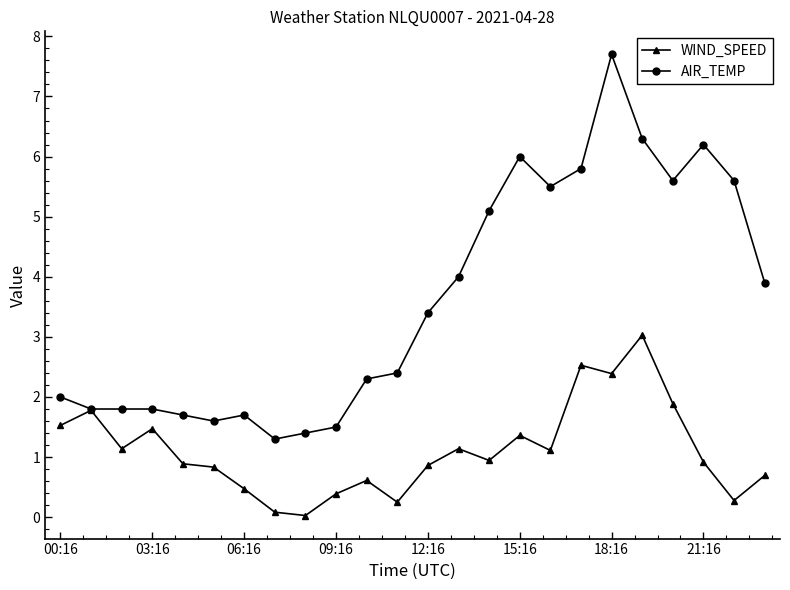

Which series has the widest spread of values?

AIR_TEMP